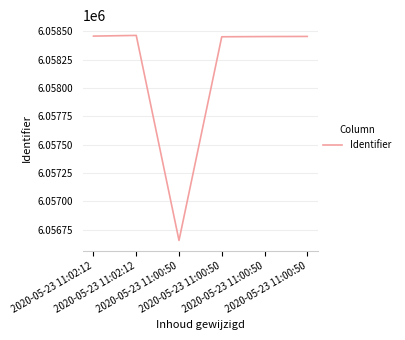

Is it true that the value at 2020-05-23 11:00:50 is 9722885?

False